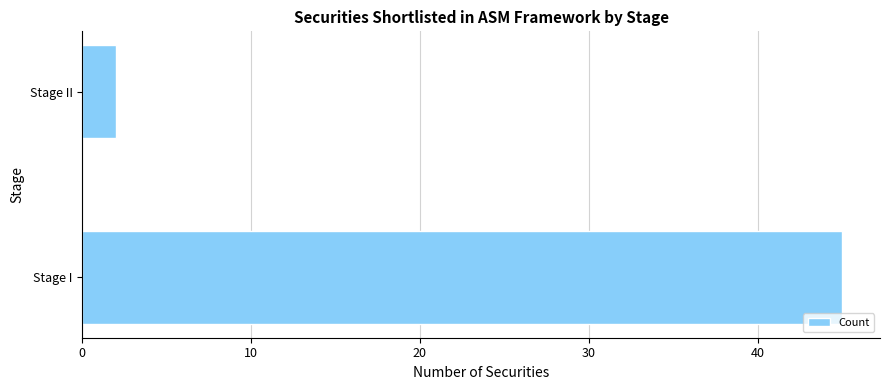

Where is the data nearest to the value 23?

Stage II